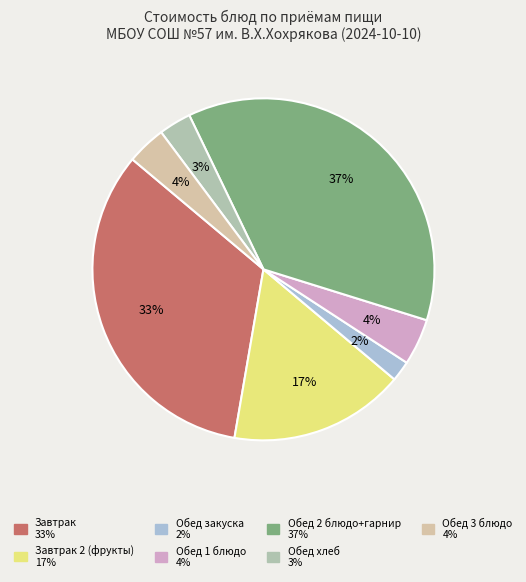

To the nearest percent, what is the average slice percentage?

14%